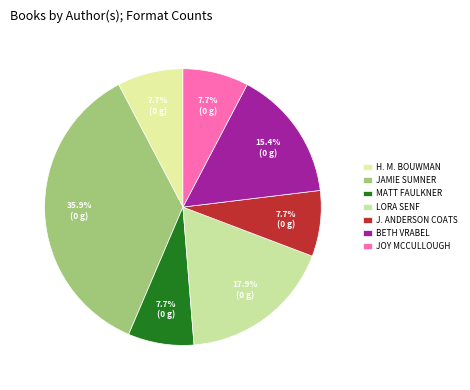

To the nearest percent, what is the average slice percentage?

14%